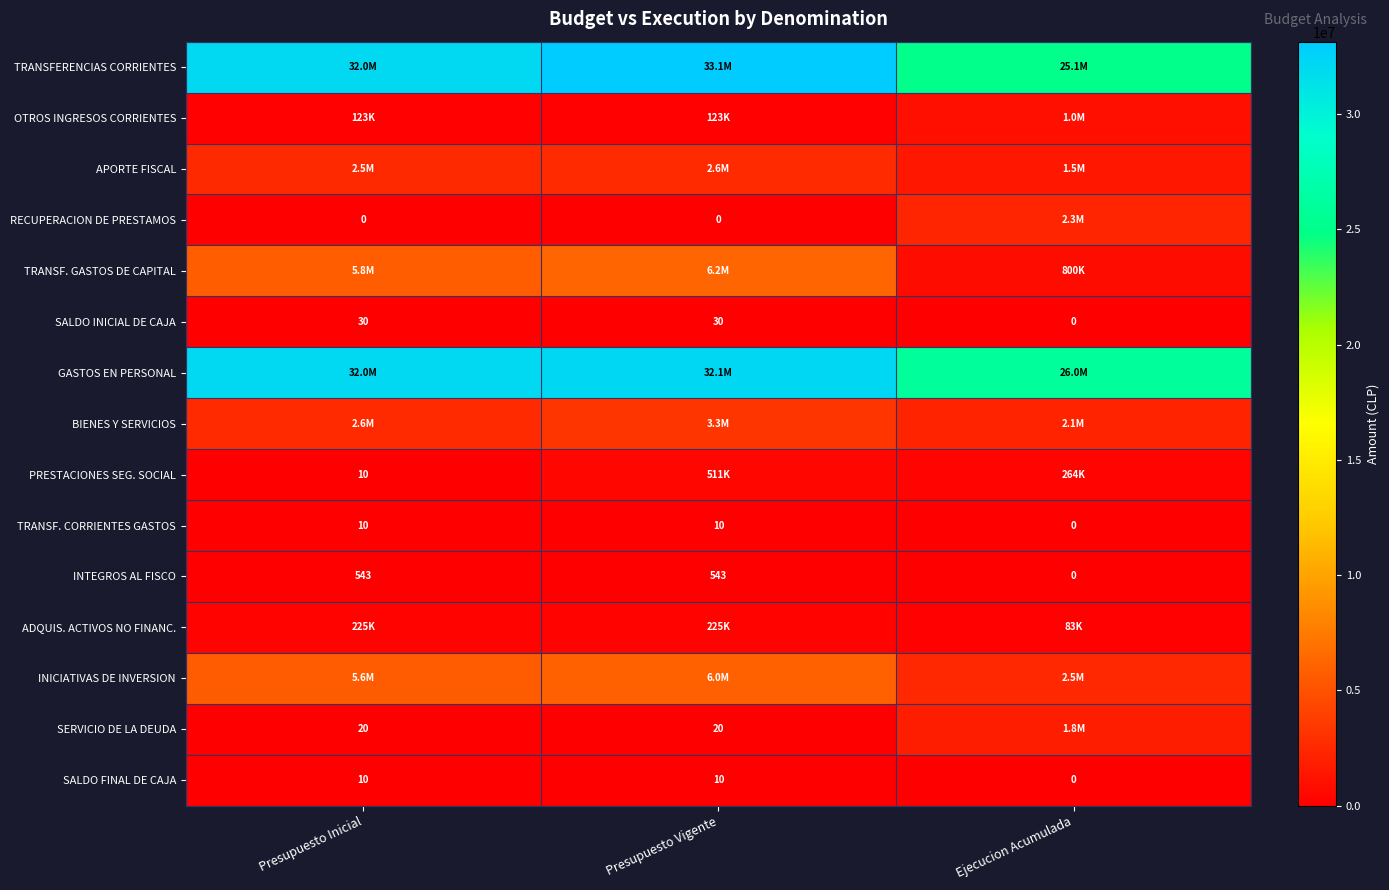

The value of INTEGROS AL FISCO at Ejecucion Acumulada is -279. True or false?

False